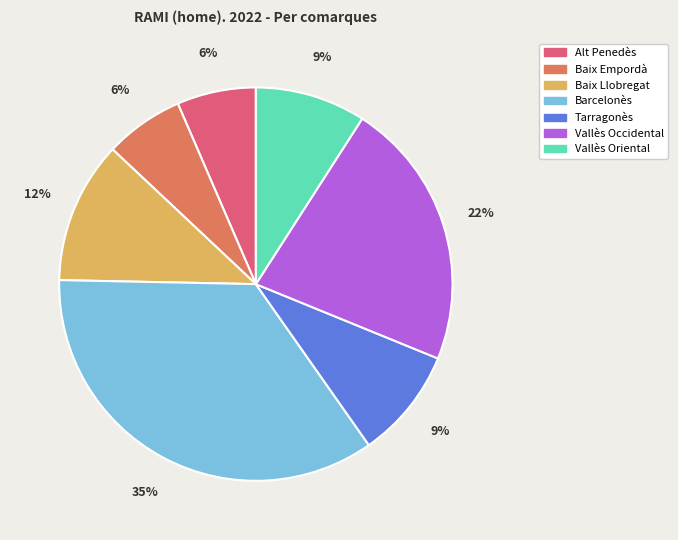

Which slice is the largest?

Barcelonès